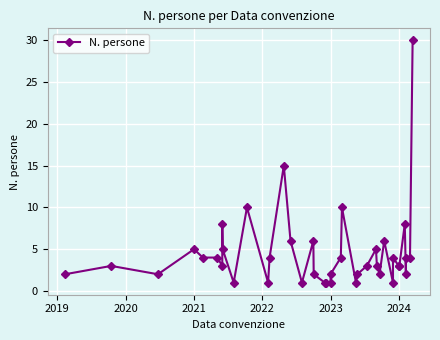

Where is the first local maximum?

2019